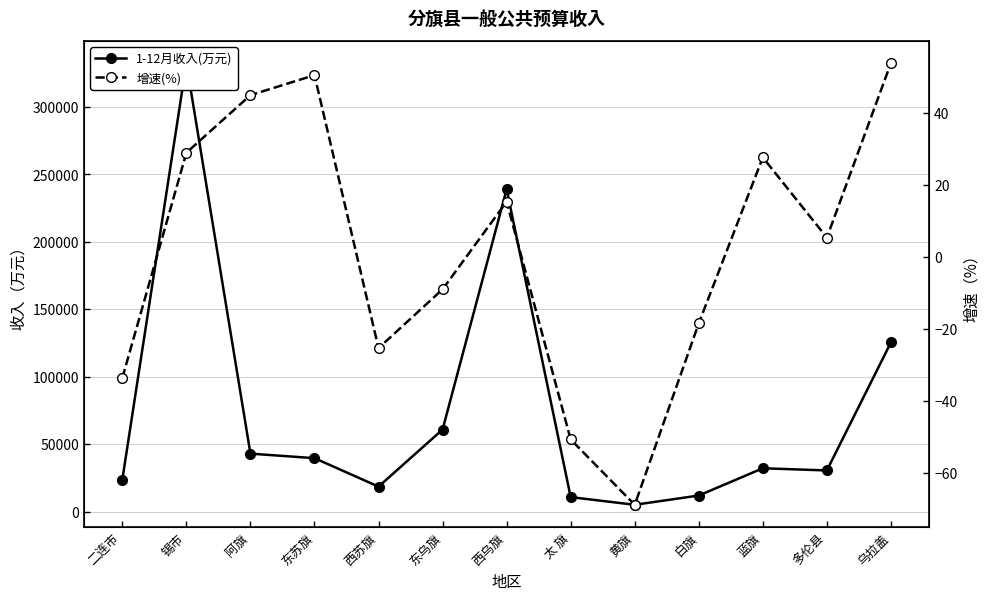

Reading left to right, list all the values displayed in this chart.

1-12月收入(万元): 二连市=23871.0	锡市=332552.0	阿旗=43066.0	东苏旗=39710.0	西苏旗=18613.0	东乌旗=60939.0	西乌旗=239086.0	太 旗=10843.0	黄旗=5145.0	白旗=12006.0	蓝旗=32220.0	多伦县=30611.0	乌拉盖=125490.0
增速(%): 二连市=-33.7	锡市=28.9	阿旗=44.9	东苏旗=50.4	西苏旗=-25.4	东乌旗=-9.1	西乌旗=15.3	太 旗=-50.8	黄旗=-69.0	白旗=-18.5	蓝旗=27.6	多伦县=5.3	乌拉盖=53.8